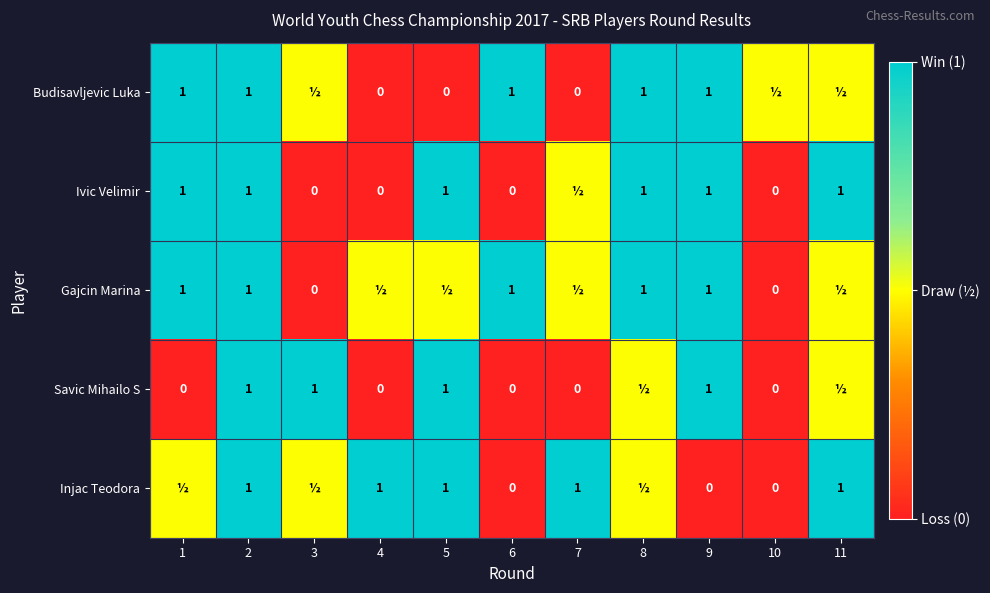

What is the difference between the Gajcin Marina values at 3 and 9?

1.0